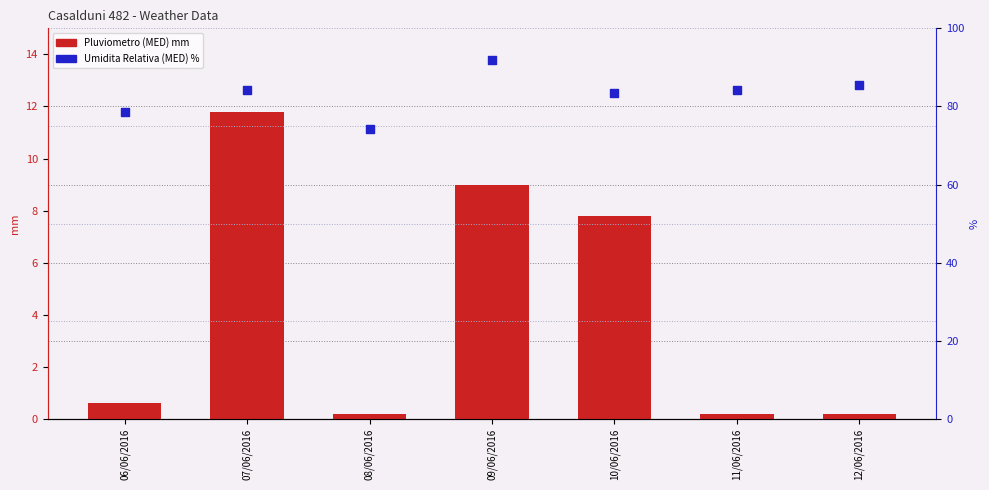

Is the value of Pluviometro (MED) mm at 10/06/2016 greater than the value of Umidita Relativa (MED) % at 10/06/2016?

No